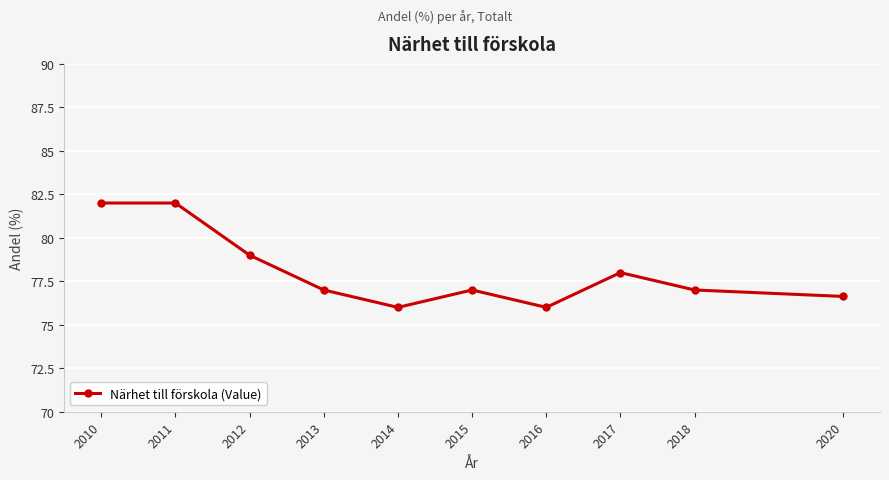

What is the value of the 8th point from the left?

78.0